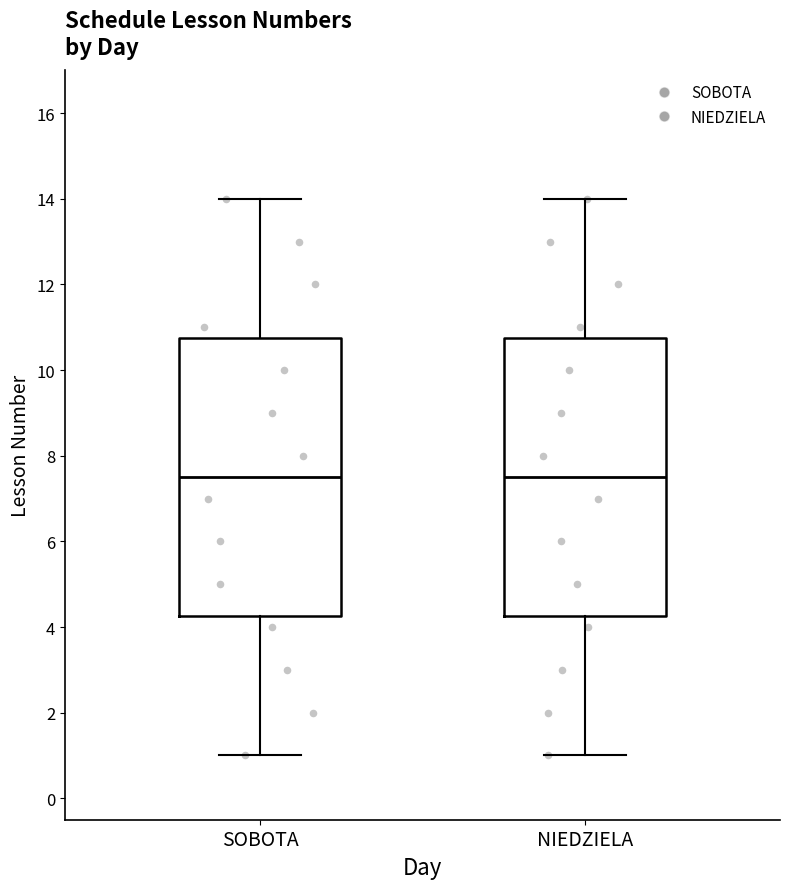

Reading left to right, read every box against the y-axis: the position of its median line, the range the box covers, and the ends of its whiskers. The values are not printed on the chart, so give them approximately, as read against the axis.

SOBOTA: median 7.6, box 4.2 to 10.8, whiskers 1.0 to 14.0
NIEDZIELA: median 7.6, box 4.2 to 10.8, whiskers 1.0 to 14.0